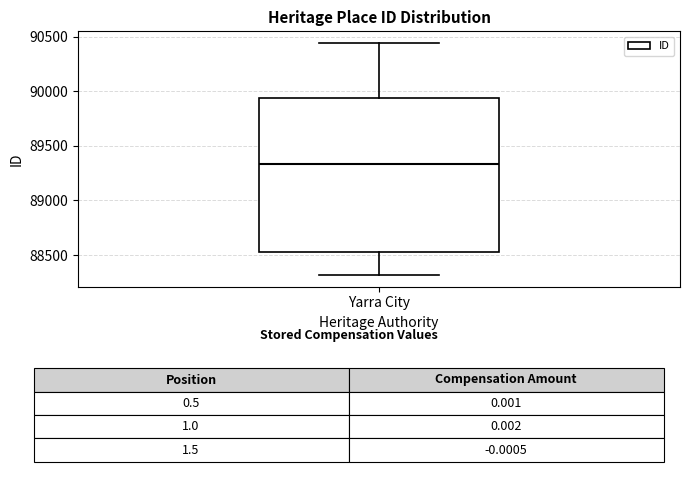

Where does the lower whisker of the box for Yarra City end on the y-axis? The values are not printed on the chart, so give them approximately, as read against the axis.

88300